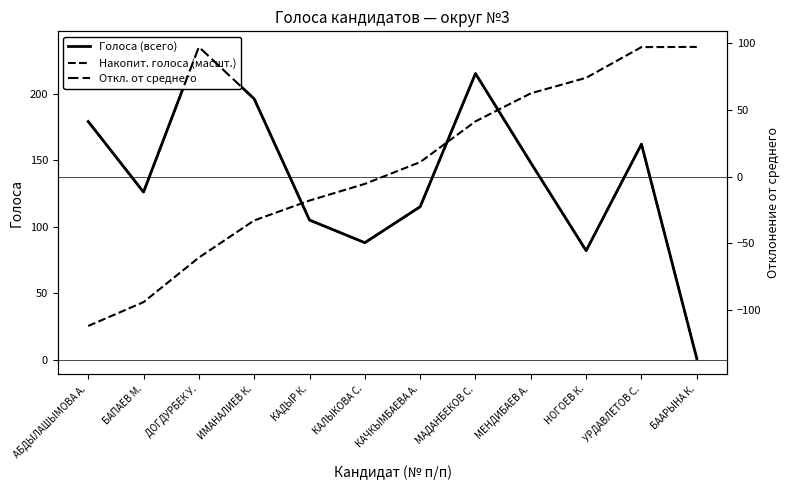

What position from the left is НОГОЕВ К.?

10